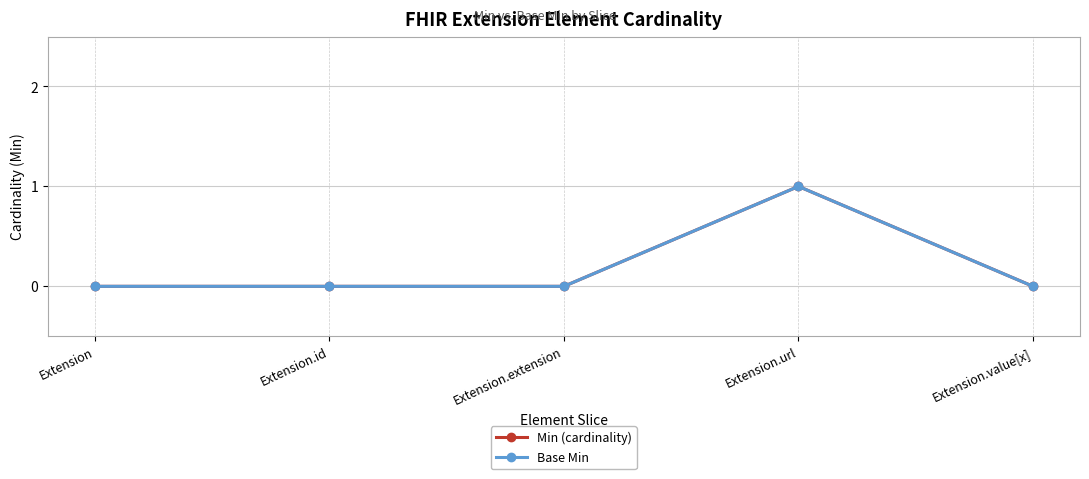

Between Extension.url and Extension.id, which is larger?

Extension.url